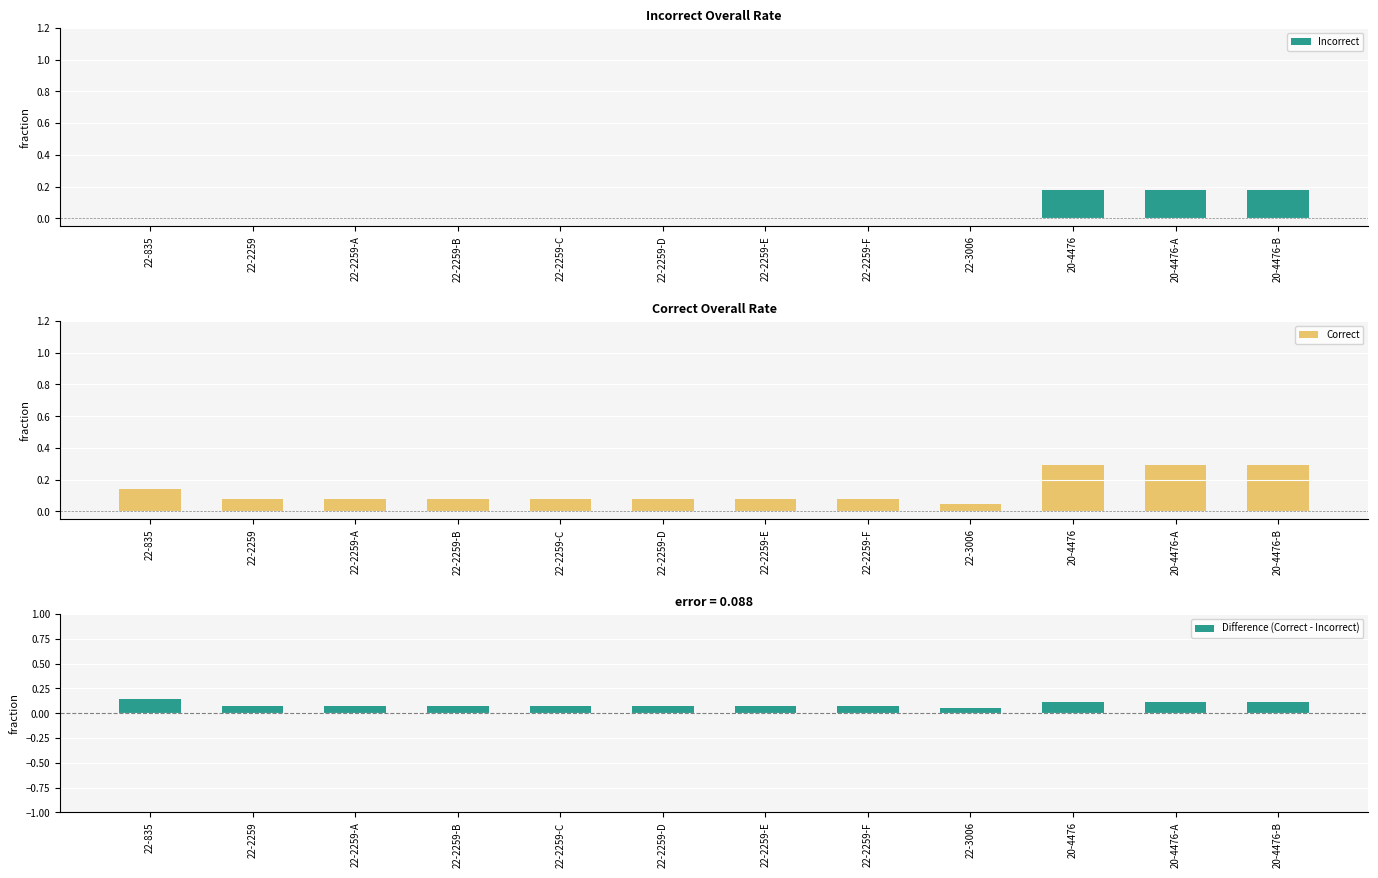

Is the value of Incorrect at 22-2259-F greater than the value of Correct at 22-2259-F?

No